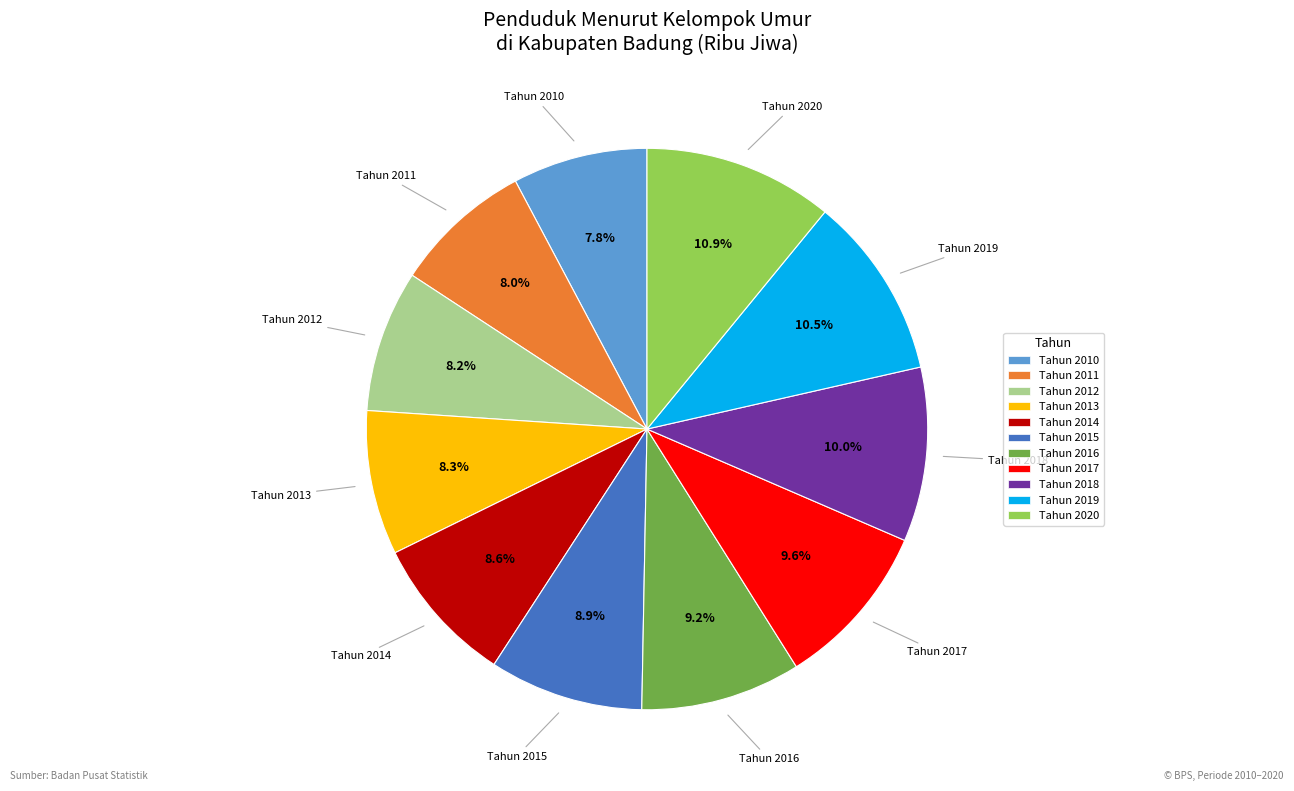

How much of the chart is everything except Tahun 2018?

90.0%